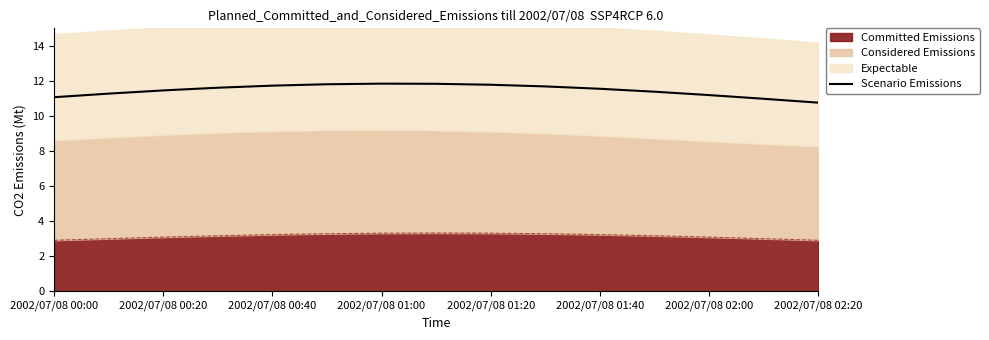

Does the chart display data point markers on the line(s)?

No